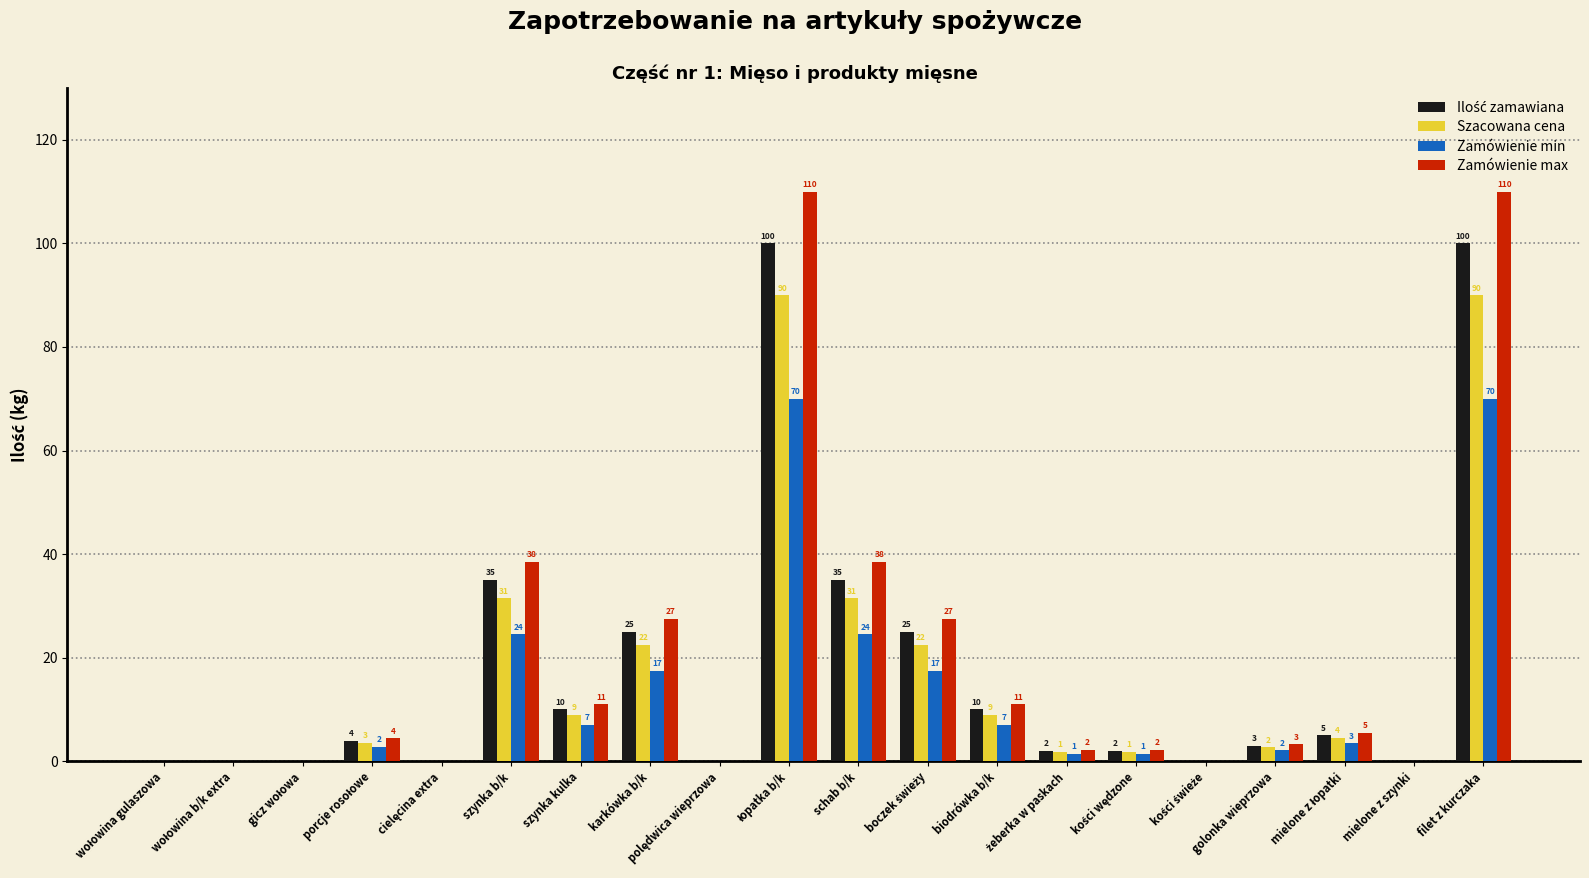

Are the bars horizontal?

No